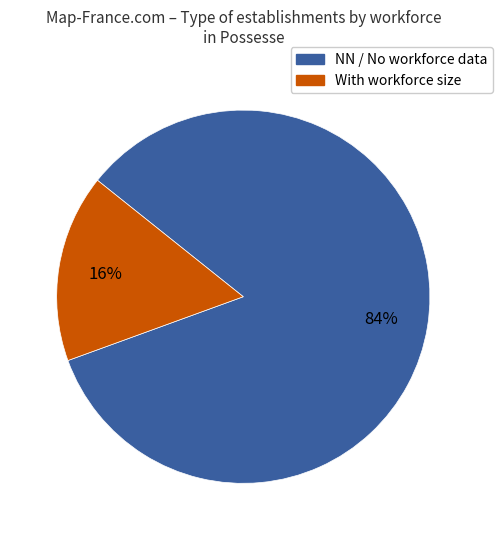

To the nearest percent, what is the average slice percentage?

50%